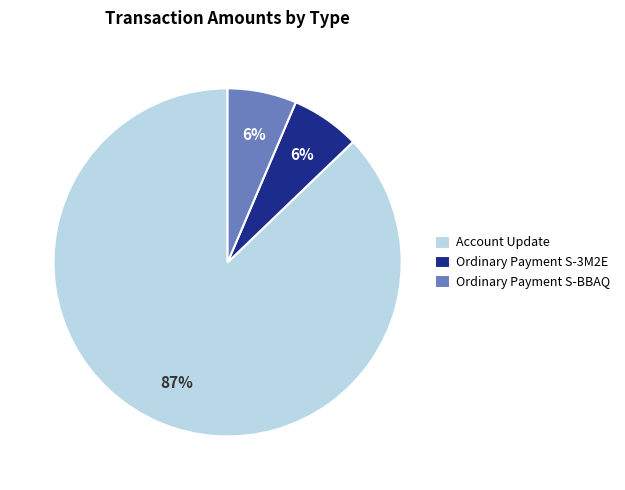

Which slice is the largest?

Account Update